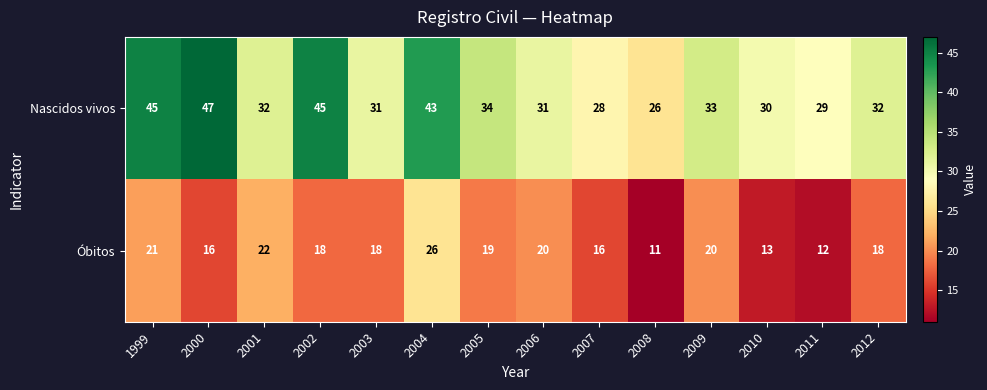

Which category has the highest value across all series?

2000